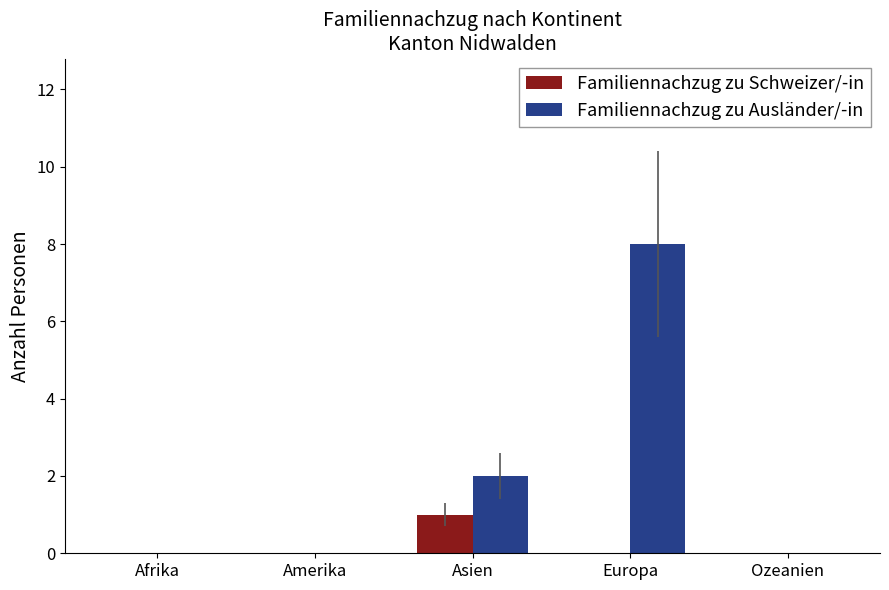

The Familiennachzug zu Schweizer/-in series shows 0 at Europa. True or false?

True